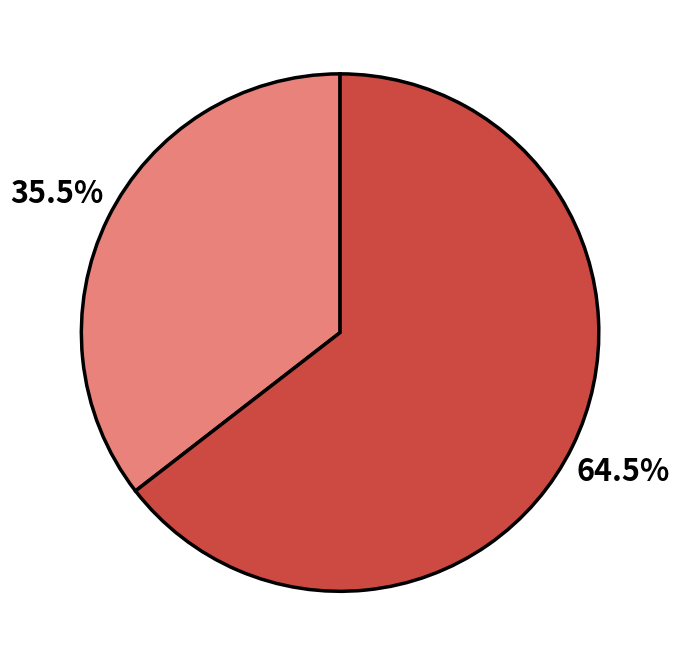

Does any single category account for the majority?

Yes